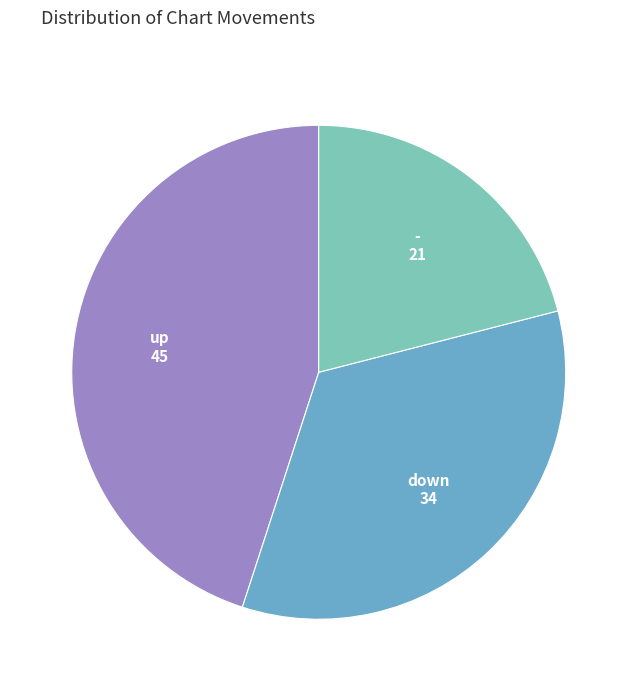

Approximately how many times larger is the value at up compared to -?

2.1